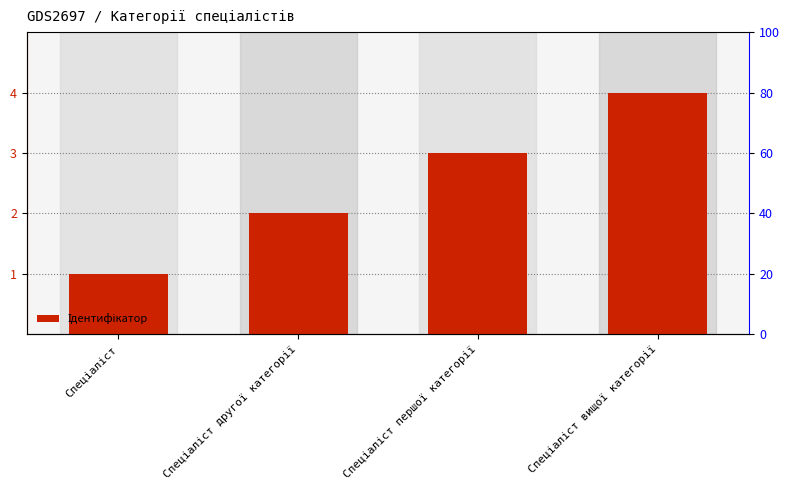

What is the difference between the values at Спеціаліст першої категорії and Спеціаліст вищої категорії?

1